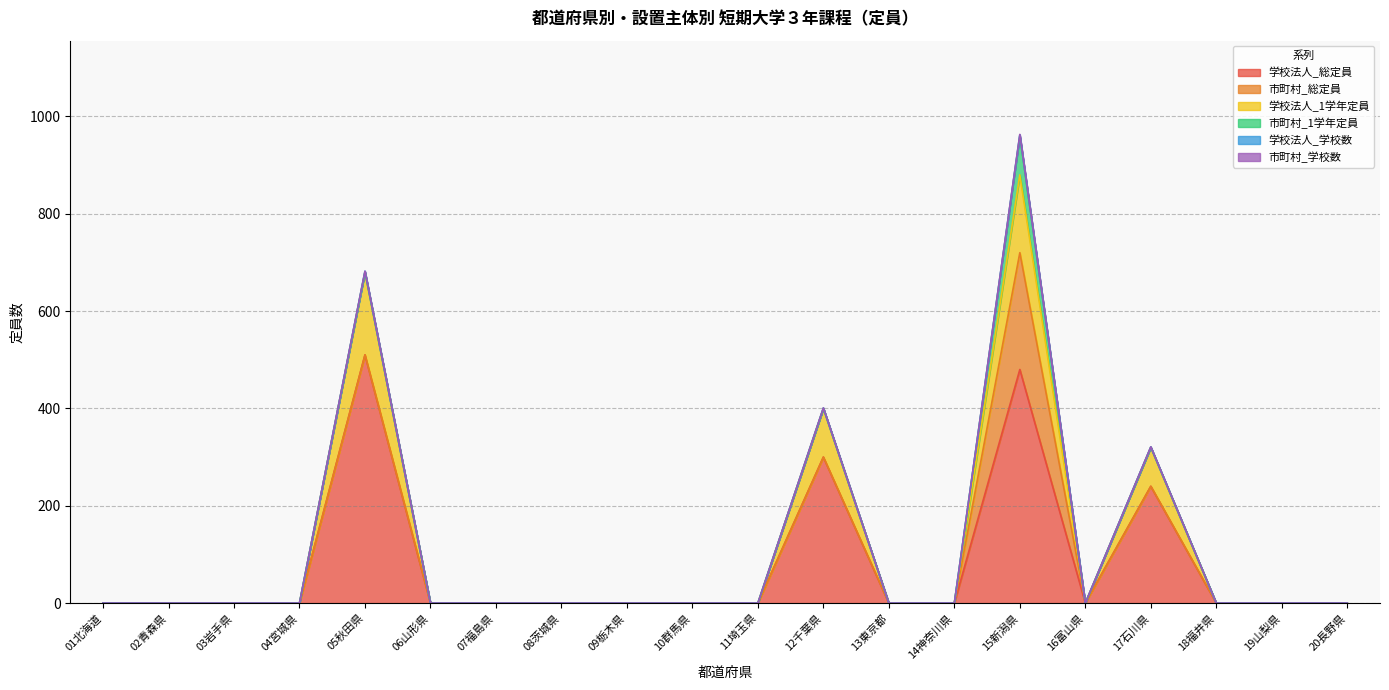

True or false: 市町村_学校数 and 学校法人_1学年定員 cross at least once.

False